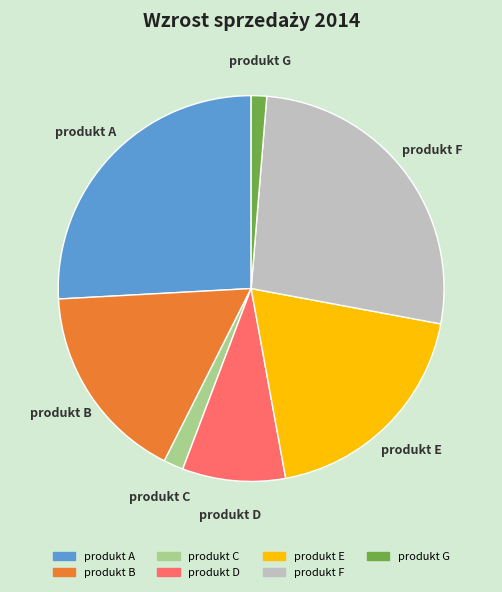

Which category has the biggest portion of the pie?

produkt F